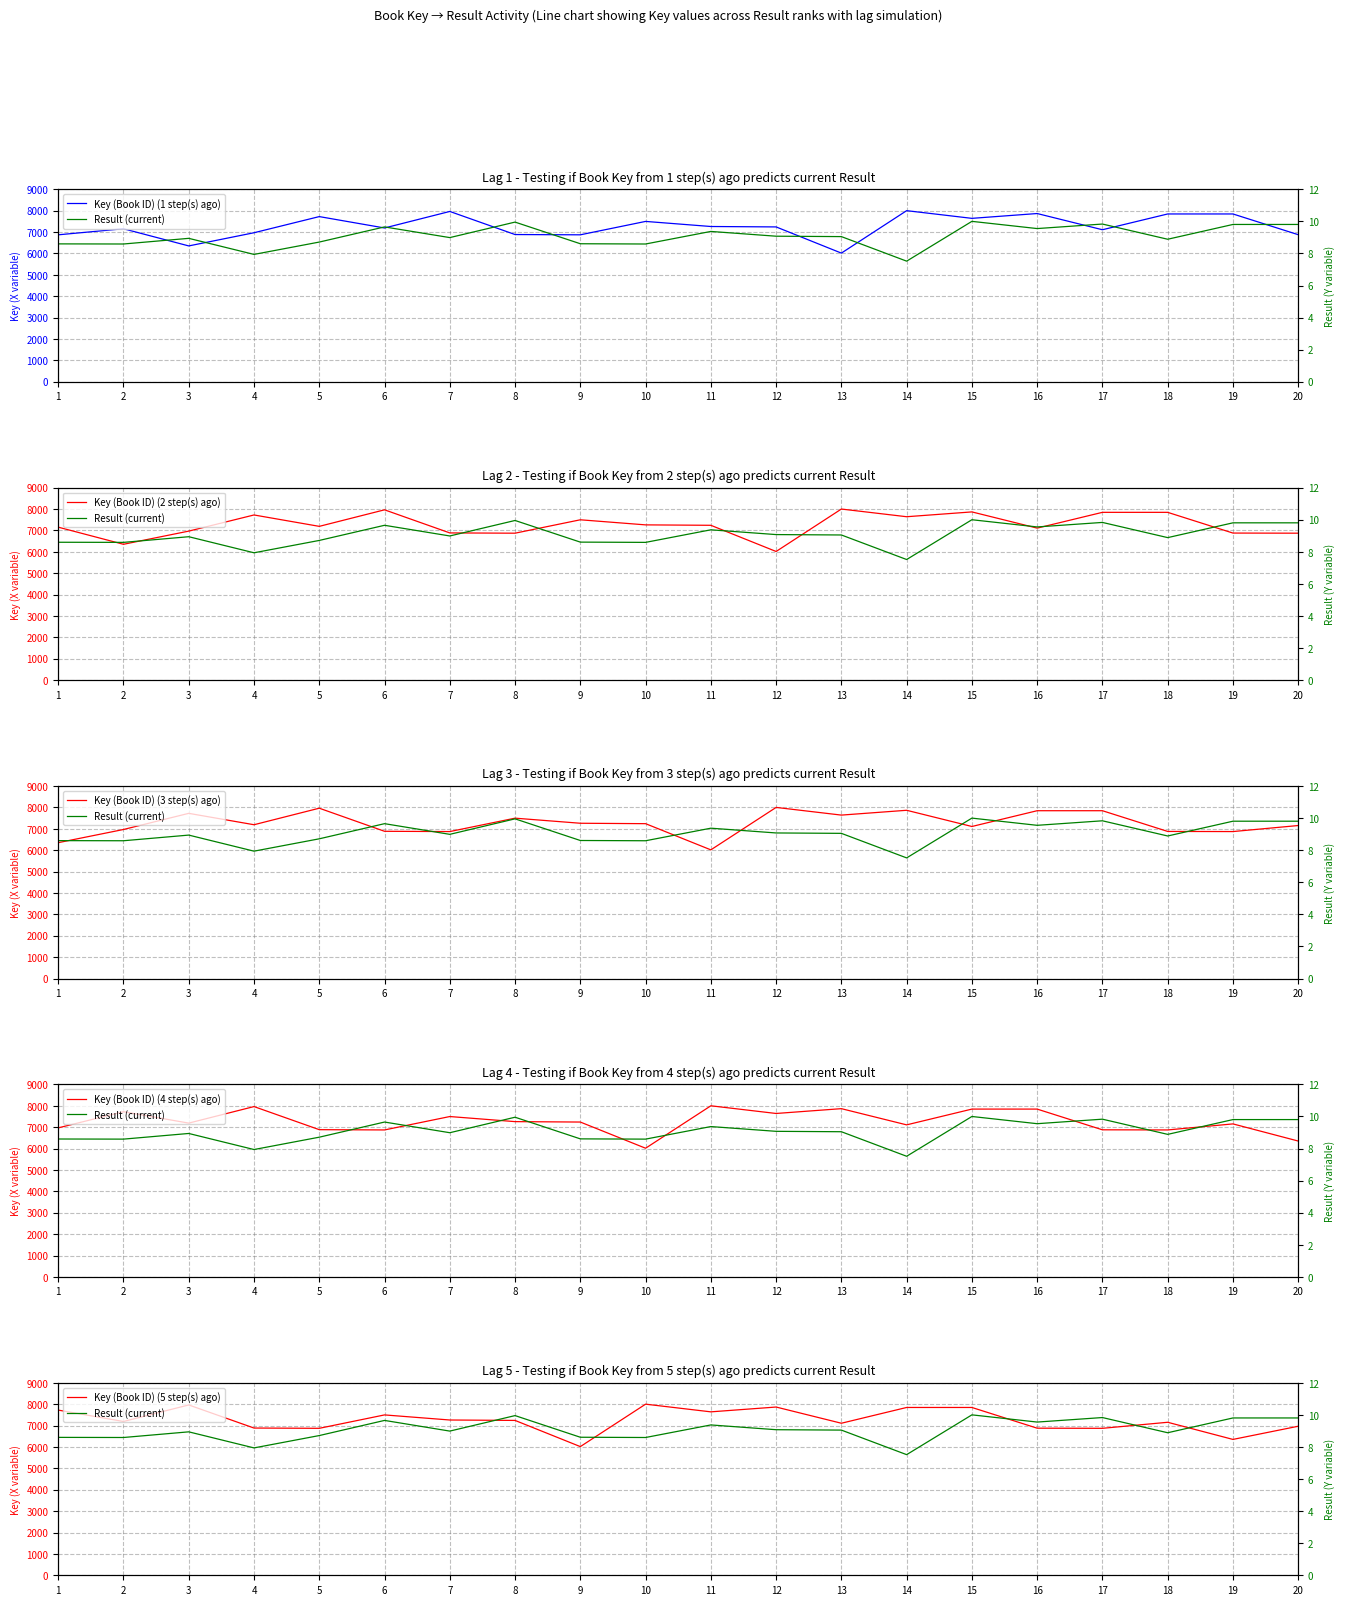

Rank the series at 20 from lowest to highest value.

Result (current), Key (Book ID) (4 step(s) ago), Key (Book ID) (2 step(s) ago), Key (Book ID) (1 step(s) ago), Key (Book ID) (5 step(s) ago), Key (Book ID) (3 step(s) ago)